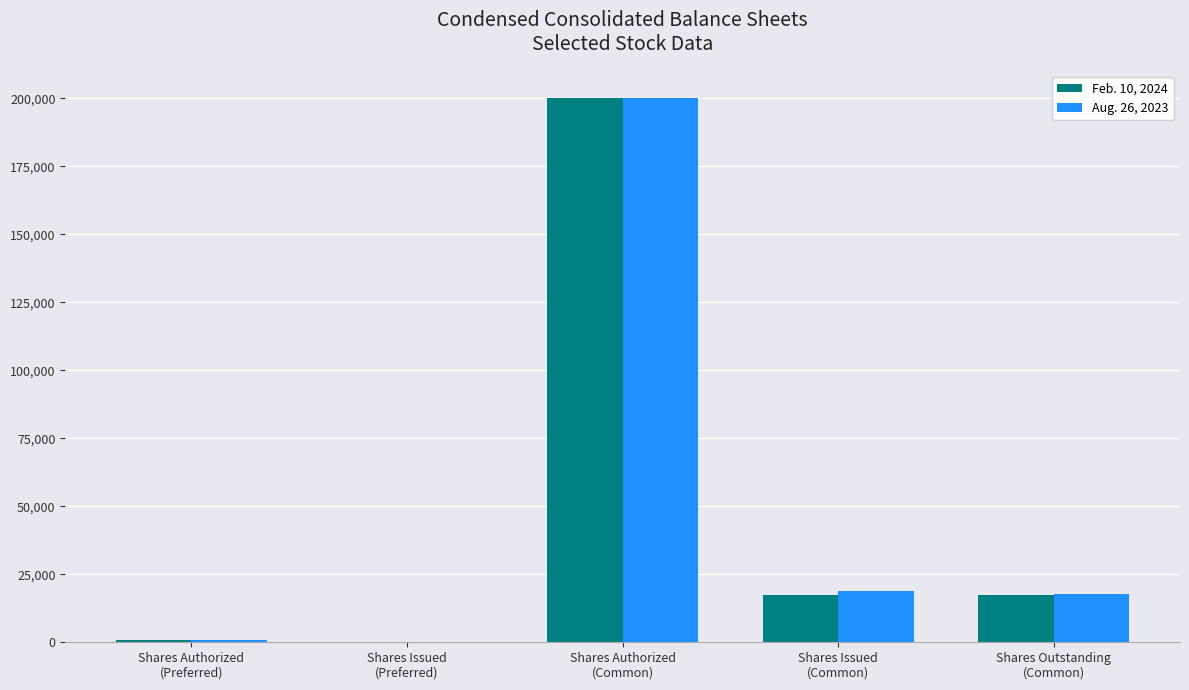

What is the greatest value displayed?

200000